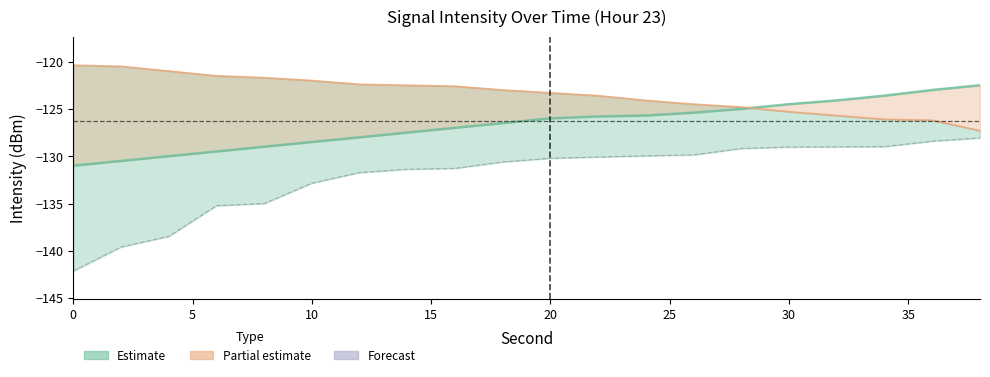

What is the label of the 7th point from the left?

30